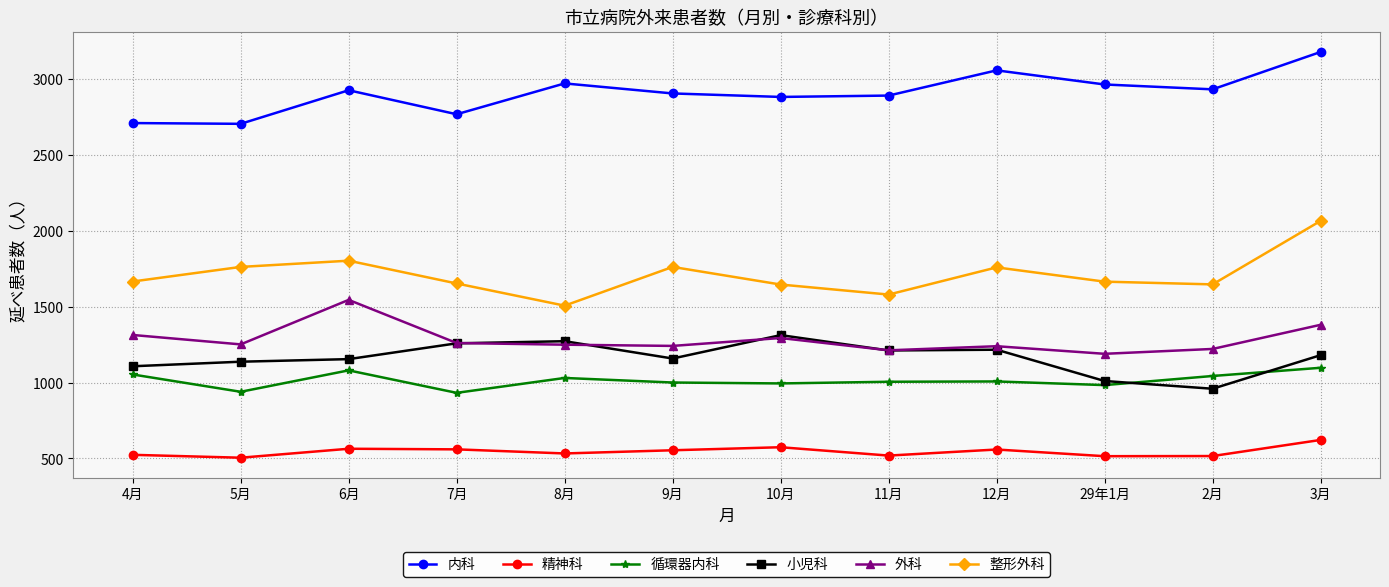

Which series has the largest total across all categories?

内科